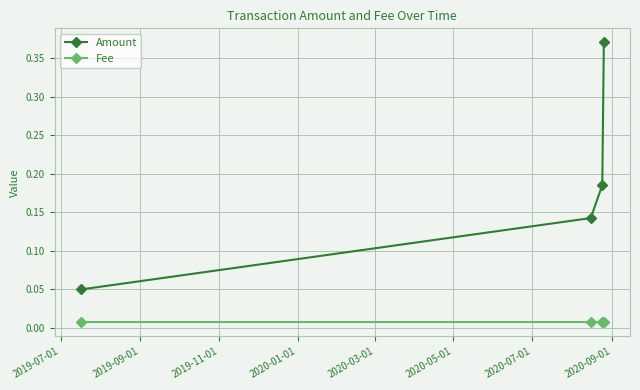

Which series has the largest range (max minus min)?

Amount